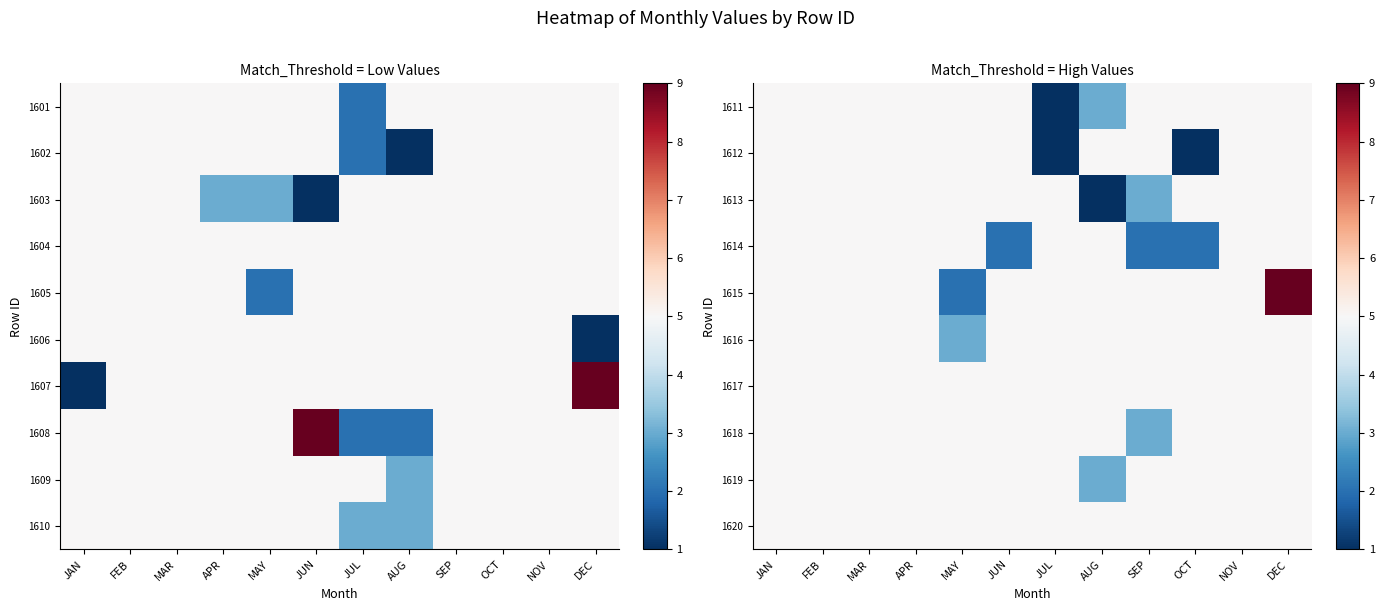

At which category is the sum across all series the highest?

DEC